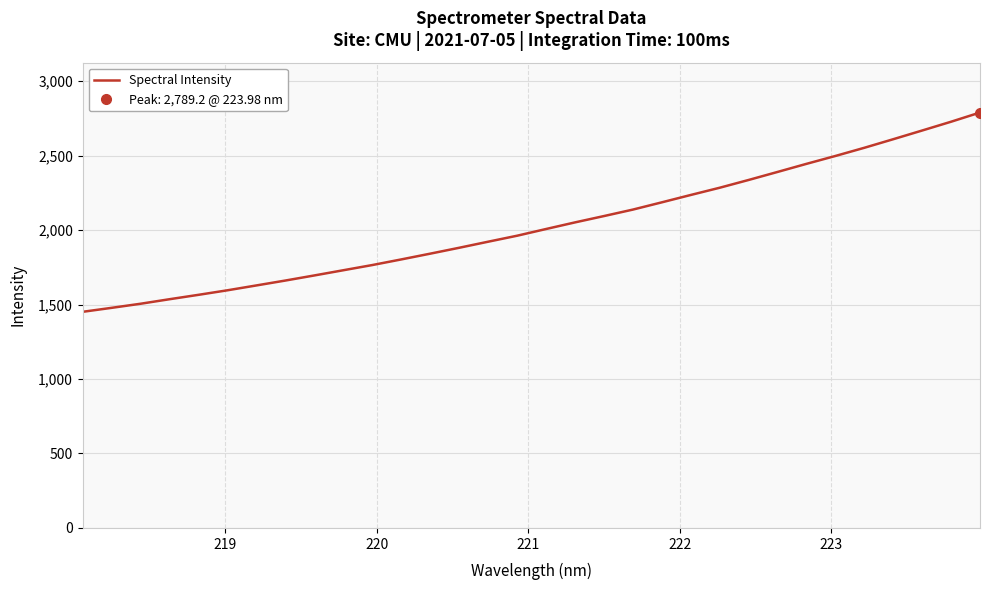

What is the lowest value of the Spectral Intensity series?

1451.2